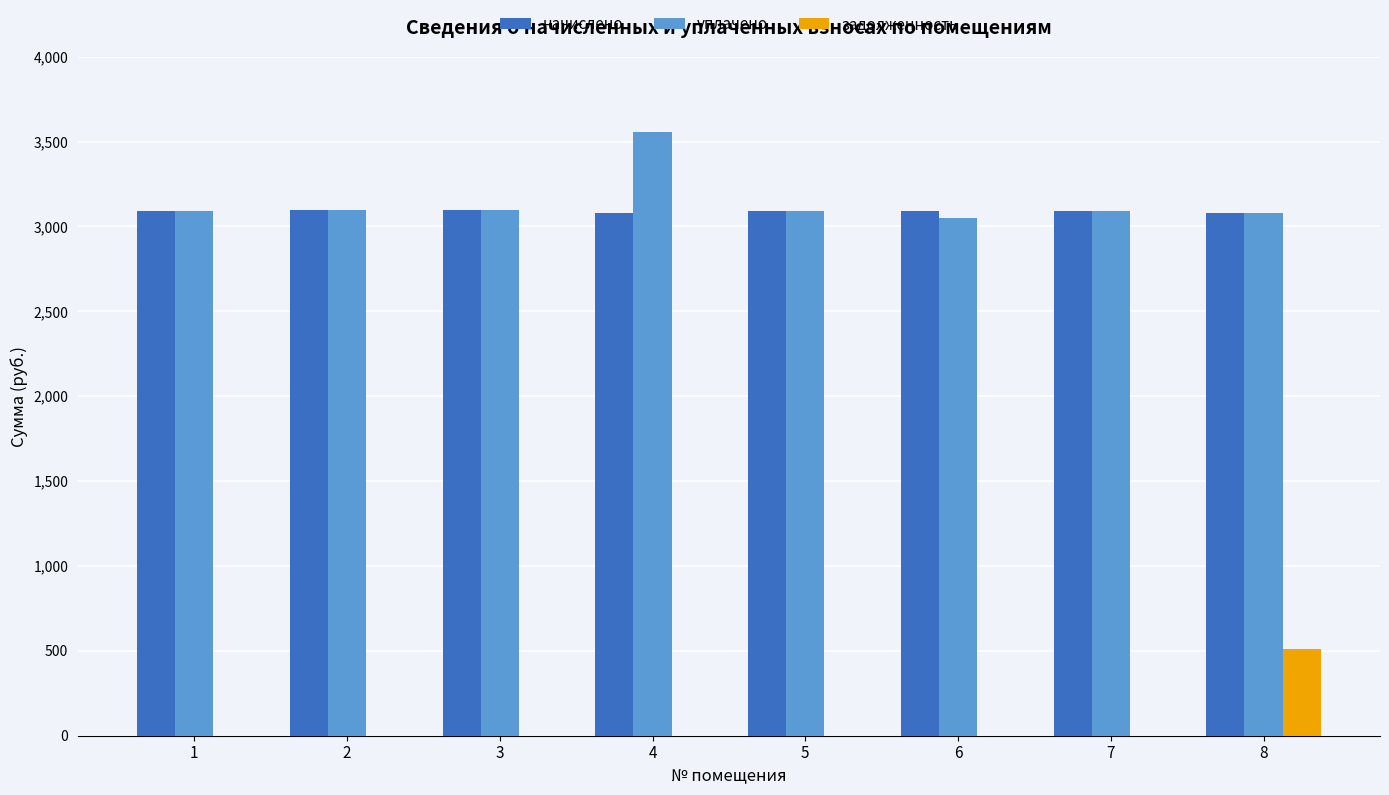

What is the total value across all series at 8?

6674.0